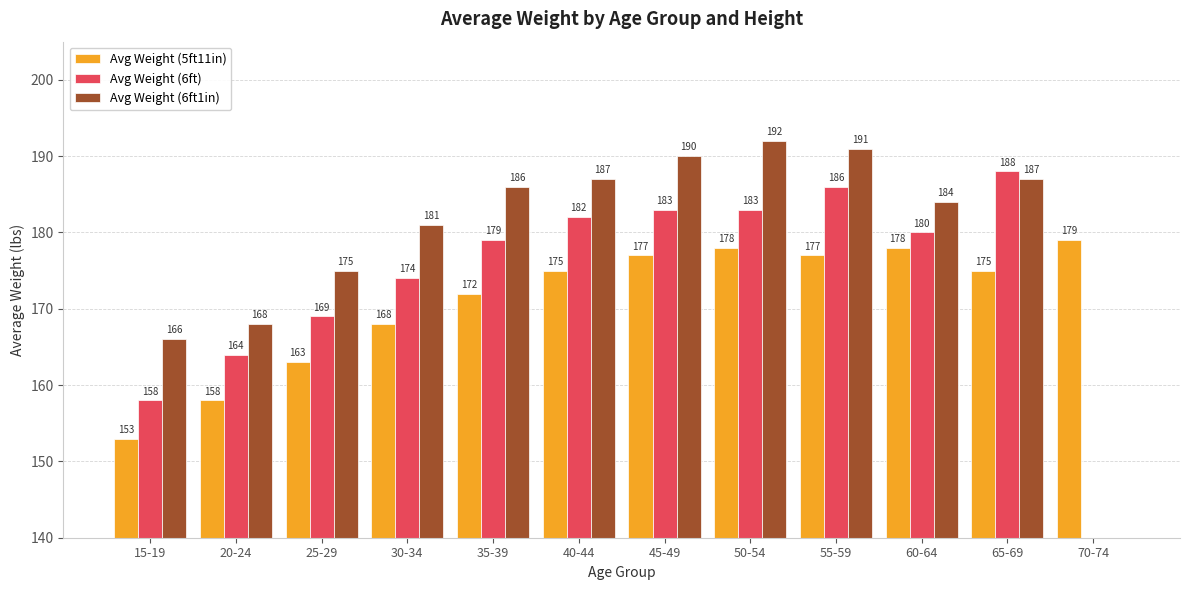

Rank the categories by Avg Weight (6ft) value from highest to lowest.

65-69, 55-59, 45-49, 50-54, 40-44, 60-64, 35-39, 30-34, 25-29, 20-24, 15-19, 70-74